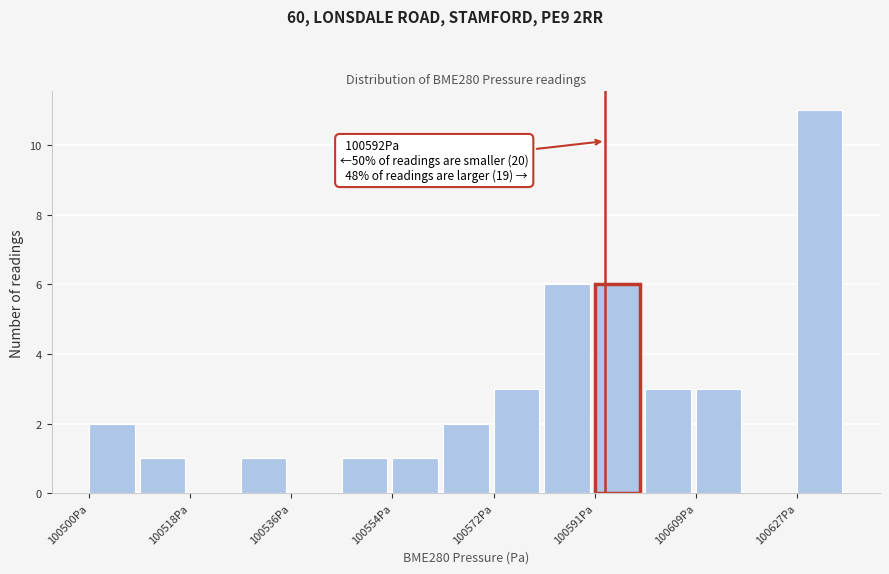

Which range on the x-axis has the tallest bar?

100626 to 100636